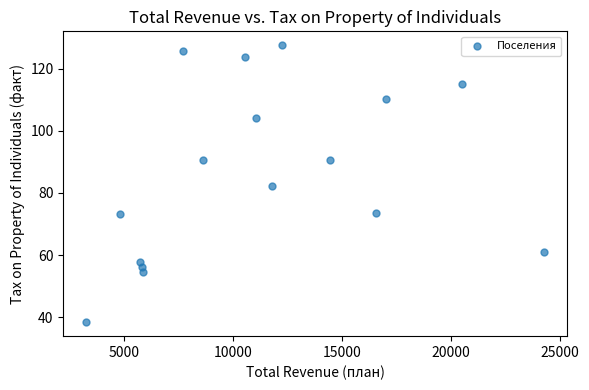

What is the range of Y values (max minus min)?

89.2